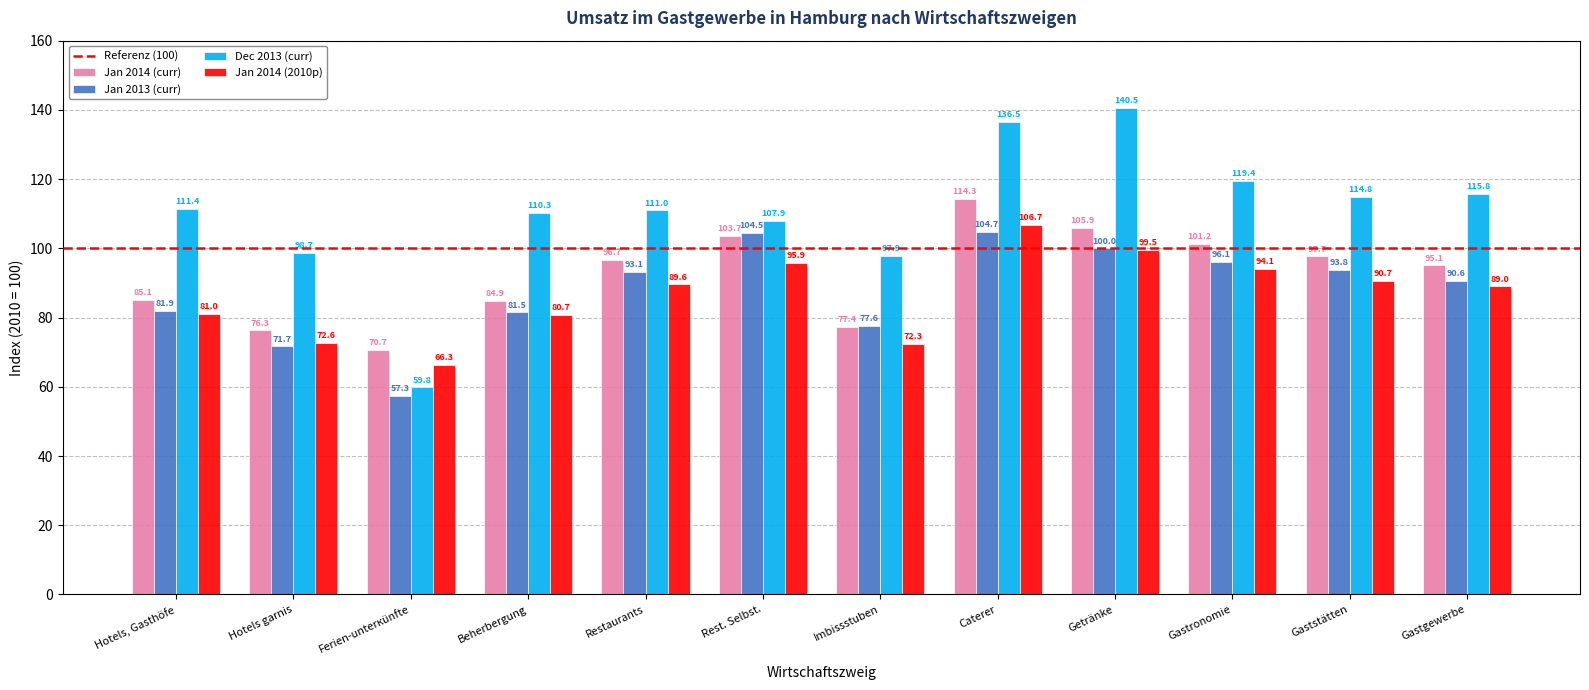

Which series has the widest spread of values?

Dec 2013 (curr)